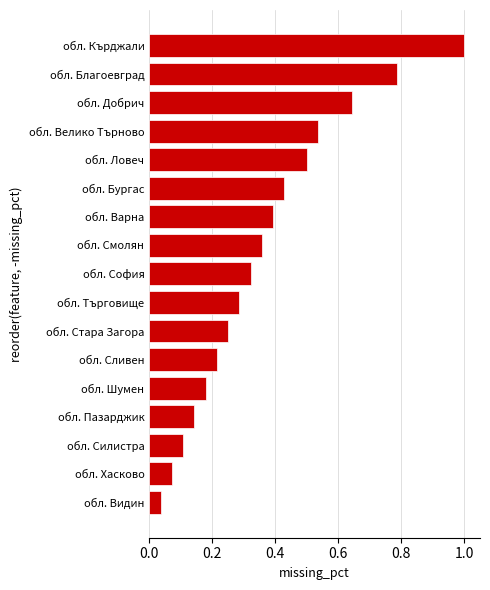

How many series are shown in this chart?

1